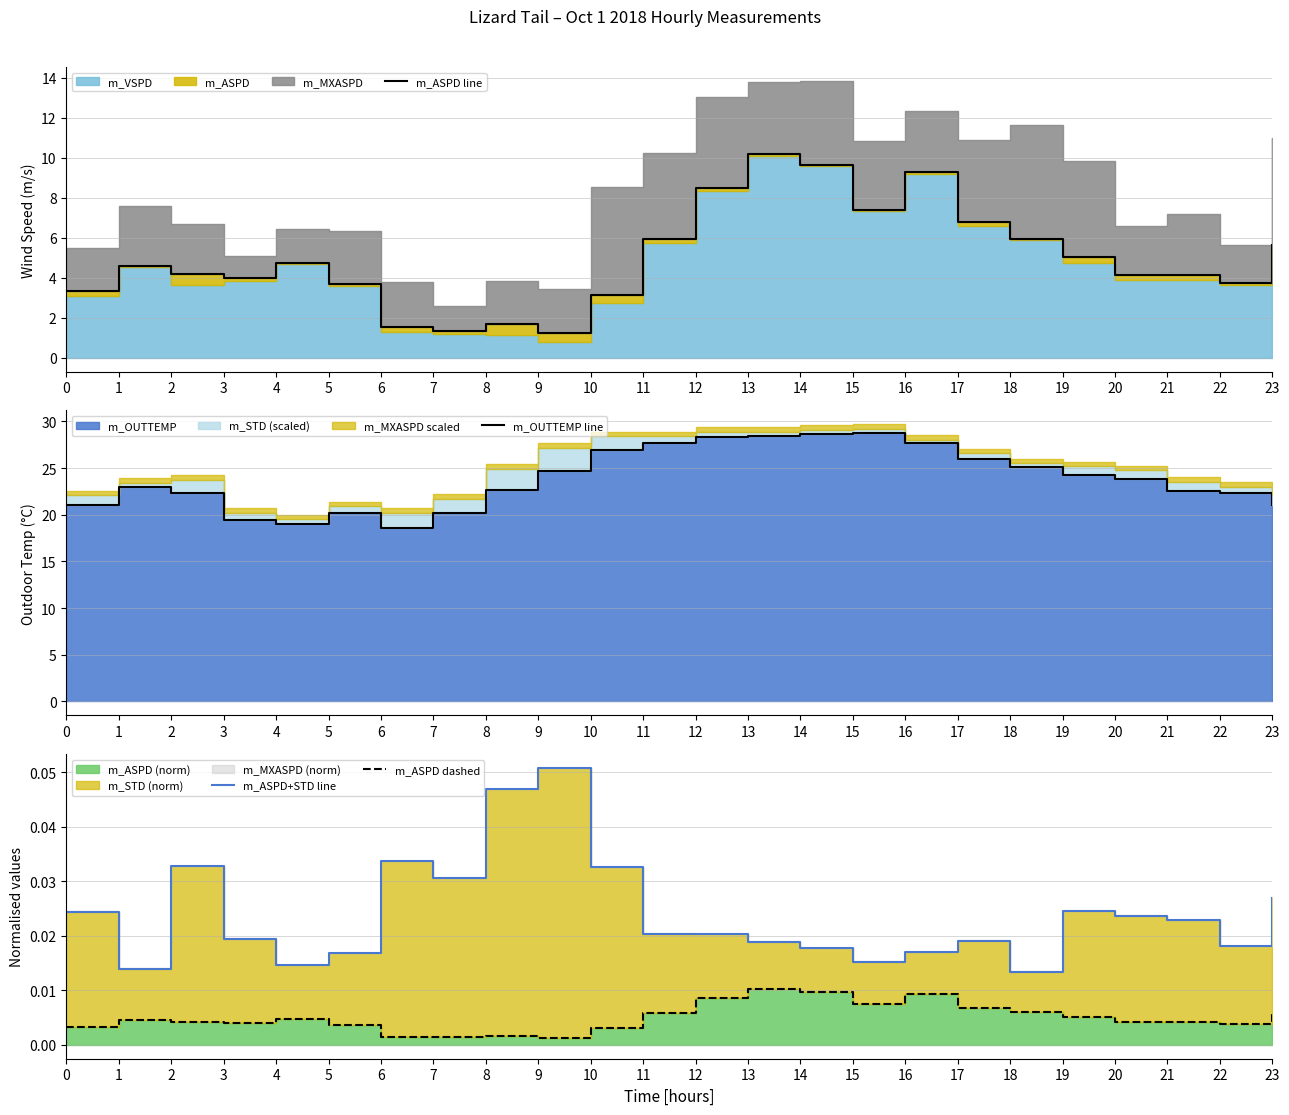

What is the value of the m_OUTTEMP line point at the 12th from the left?

27.7